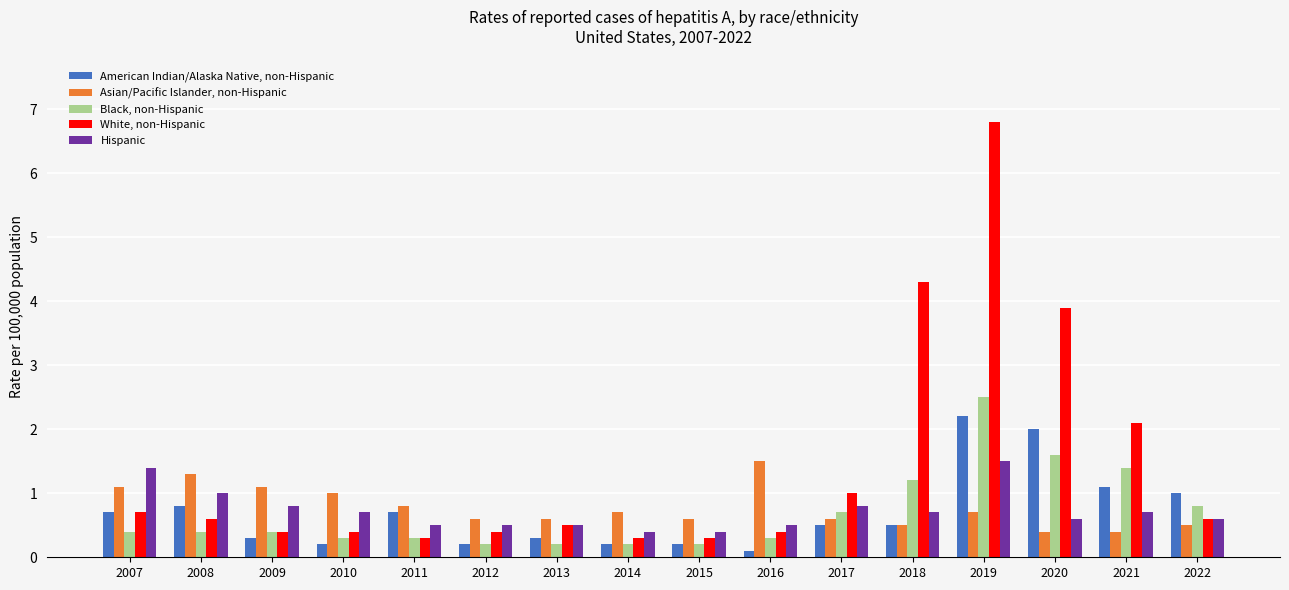

How many Hispanic values are between 0 and 1?

14